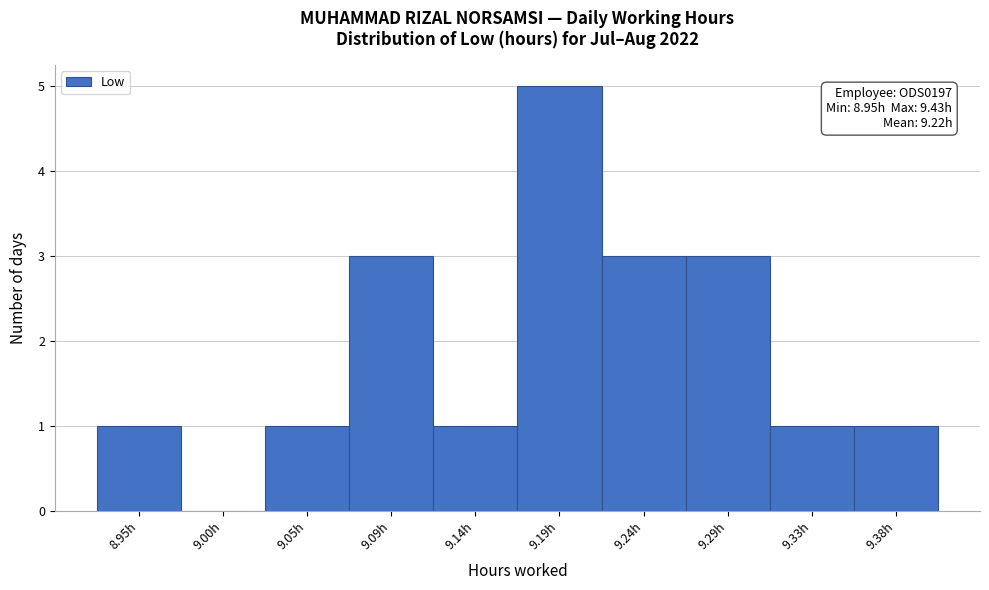

Reading right to left, list all the values displayed in this chart.

9.38h=1	9.33h=1	9.29h=3	9.24h=3	9.19h=5	9.14h=1	9.09h=3	9.05h=1	9.00h=0	8.95h=1